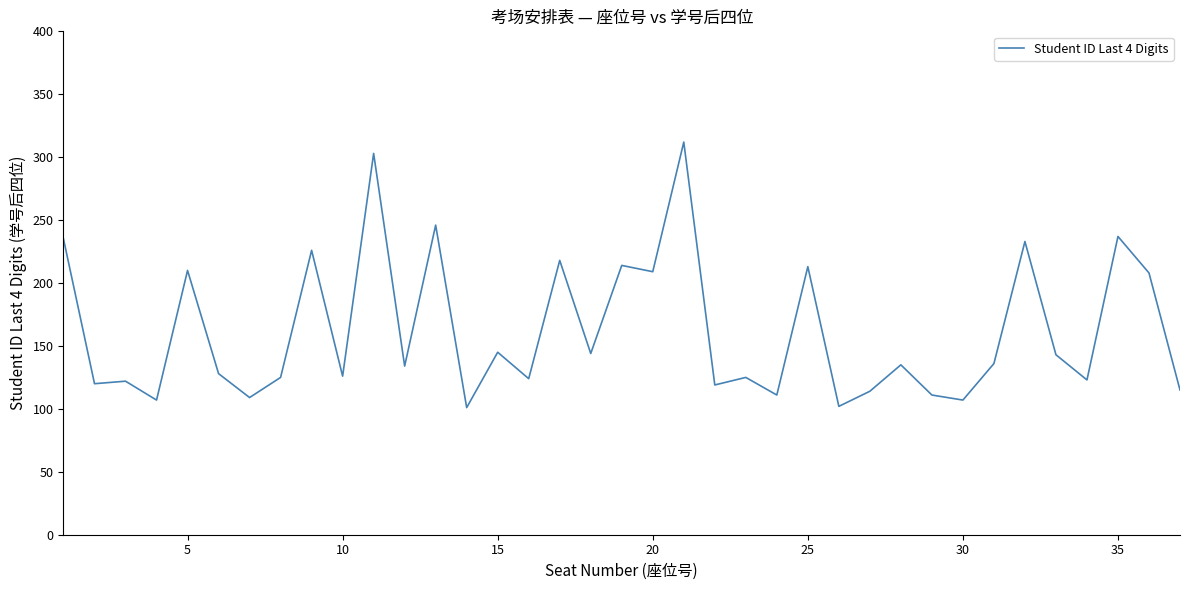

What is the difference between the maximum and minimum values?

211